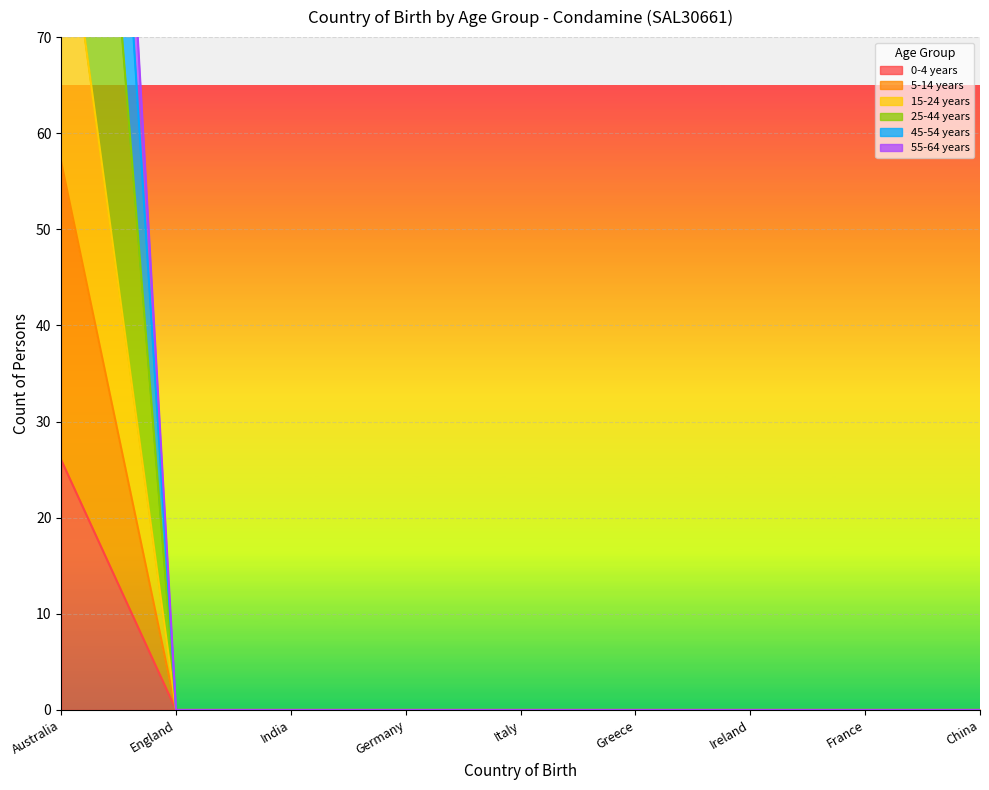

Rank the series at England from highest to lowest value.

0-4 years, 5-14 years, 15-24 years, 25-44 years, 45-54 years, 55-64 years